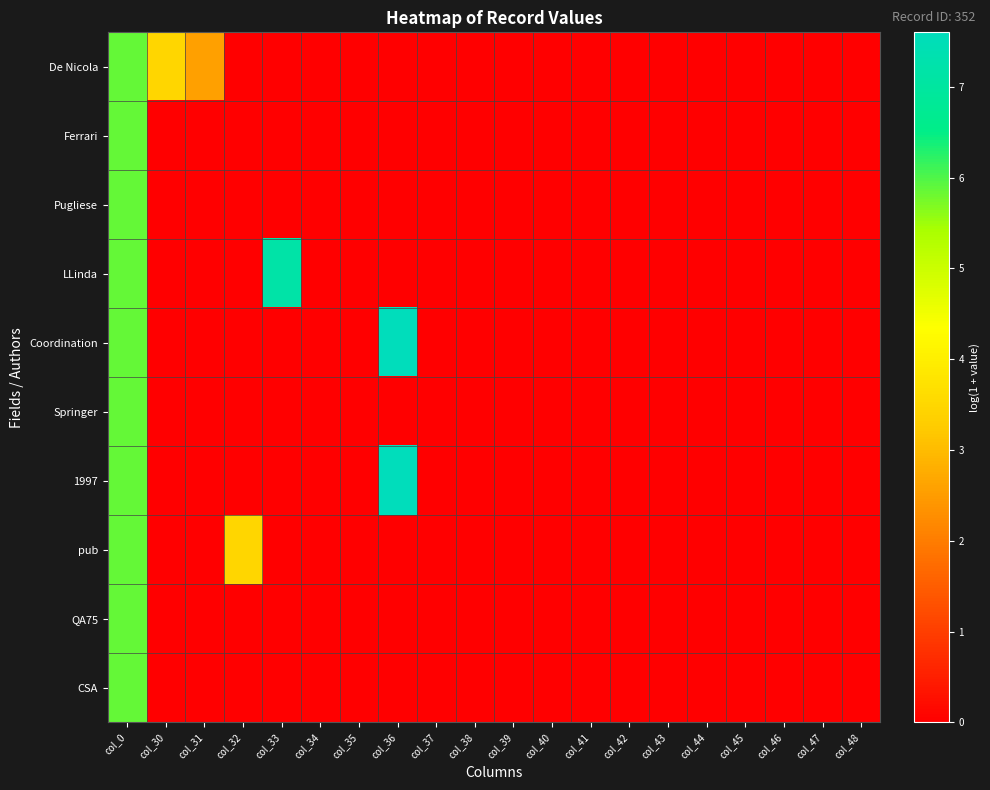

Reading right to left, what are all the values shown in this chart?

De Nicola: col_48=0.0	col_47=0.0	col_46=0.0	col_45=0.0	col_44=0.0	col_43=0.0	col_42=0.0	col_41=0.0	col_40=0.0	col_39=0.0	col_38=0.0	col_37=0.0	col_36=0.0	col_35=0.0	col_34=0.0	col_33=0.0	col_32=0.0	col_31=2.6	col_30=3.5	col_0=5.9
Ferrari: col_48=0.0	col_47=0.0	col_46=0.0	col_45=0.0	col_44=0.0	col_43=0.0	col_42=0.0	col_41=0.0	col_40=0.0	col_39=0.0	col_38=0.0	col_37=0.0	col_36=0.0	col_35=0.0	col_34=0.0	col_33=0.0	col_32=0.0	col_31=0.0	col_30=0.0	col_0=5.9
Pugliese: col_48=0.0	col_47=0.0	col_46=0.0	col_45=0.0	col_44=0.0	col_43=0.0	col_42=0.0	col_41=0.0	col_40=0.0	col_39=0.0	col_38=0.0	col_37=0.0	col_36=0.0	col_35=0.0	col_34=0.0	col_33=0.0	col_32=0.0	col_31=0.0	col_30=0.0	col_0=5.9
LLinda: col_48=0.0	col_47=0.0	col_46=0.0	col_45=0.0	col_44=0.0	col_43=0.0	col_42=0.0	col_41=0.0	col_40=0.0	col_39=0.0	col_38=0.0	col_37=0.0	col_36=0.0	col_35=0.0	col_34=0.0	col_33=7.2	col_32=0.0	col_31=0.0	col_30=0.0	col_0=5.9
Coordination: col_48=0.0	col_47=0.0	col_46=0.0	col_45=0.0	col_44=0.0	col_43=0.0	col_42=0.0	col_41=0.0	col_40=0.0	col_39=0.0	col_38=0.0	col_37=0.0	col_36=7.6	col_35=0.0	col_34=0.0	col_33=0.0	col_32=0.0	col_31=0.0	col_30=0.0	col_0=5.9
Springer: col_48=0.0	col_47=0.0	col_46=0.0	col_45=0.0	col_44=0.0	col_43=0.0	col_42=0.0	col_41=0.0	col_40=0.0	col_39=0.0	col_38=0.0	col_37=0.0	col_36=0.0	col_35=0.0	col_34=0.0	col_33=0.0	col_32=0.0	col_31=0.0	col_30=0.0	col_0=5.9
1997: col_48=0.0	col_47=0.0	col_46=0.0	col_45=0.0	col_44=0.0	col_43=0.0	col_42=0.0	col_41=0.0	col_40=0.0	col_39=0.0	col_38=0.0	col_37=0.0	col_36=7.6	col_35=0.0	col_34=0.0	col_33=0.0	col_32=0.0	col_31=0.0	col_30=0.0	col_0=5.9
pub: col_48=0.0	col_47=0.0	col_46=0.0	col_45=0.0	col_44=0.0	col_43=0.0	col_42=0.0	col_41=0.0	col_40=0.0	col_39=0.0	col_38=0.0	col_37=0.0	col_36=0.0	col_35=0.0	col_34=0.0	col_33=0.0	col_32=3.5	col_31=0.0	col_30=0.0	col_0=5.9
QA75: col_48=0.0	col_47=0.0	col_46=0.0	col_45=0.0	col_44=0.0	col_43=0.0	col_42=0.0	col_41=0.0	col_40=0.0	col_39=0.0	col_38=0.0	col_37=0.0	col_36=0.0	col_35=0.0	col_34=0.0	col_33=0.0	col_32=0.0	col_31=0.0	col_30=0.0	col_0=5.9
CSA: col_48=0.0	col_47=0.0	col_46=0.0	col_45=0.0	col_44=0.0	col_43=0.0	col_42=0.0	col_41=0.0	col_40=0.0	col_39=0.0	col_38=0.0	col_37=0.0	col_36=0.0	col_35=0.0	col_34=0.0	col_33=0.0	col_32=0.0	col_31=0.0	col_30=0.0	col_0=5.9